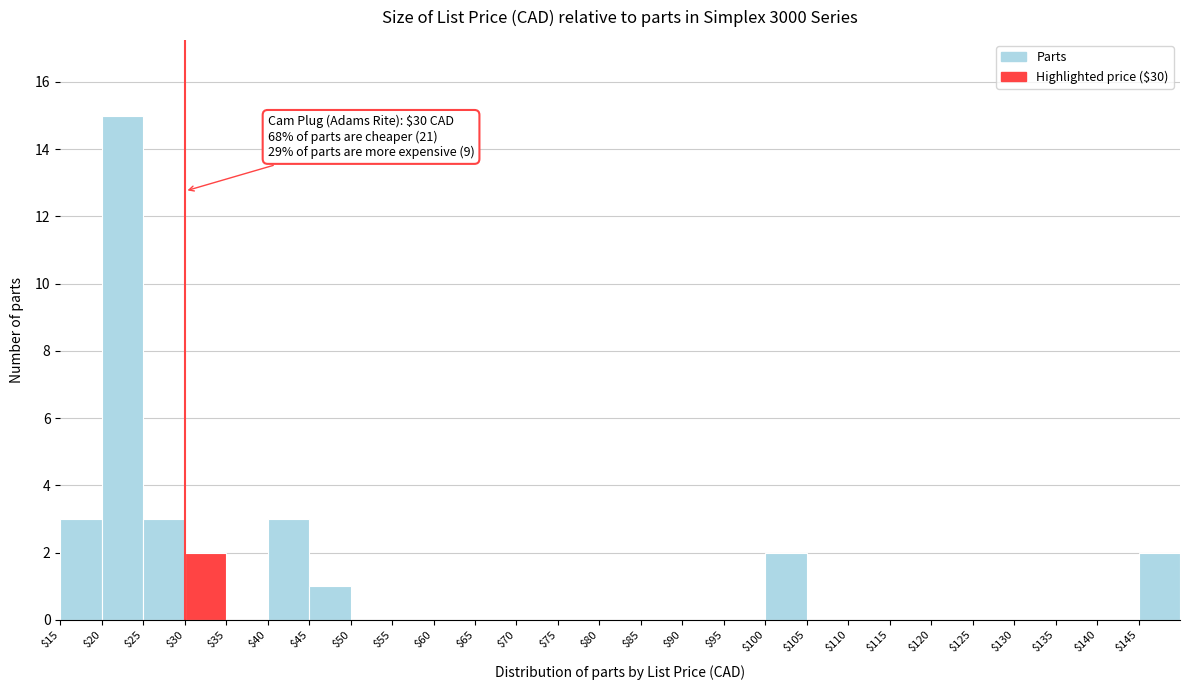

Over which range of the x-axis is the bar tallest?

20 to 25